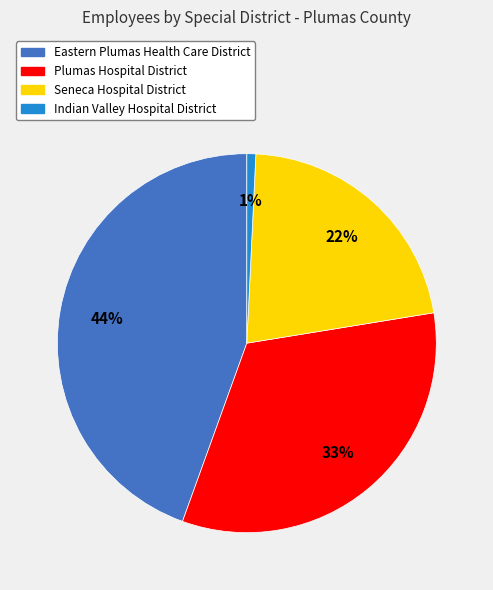

Which slice is the largest?

Eastern Plumas Health Care District